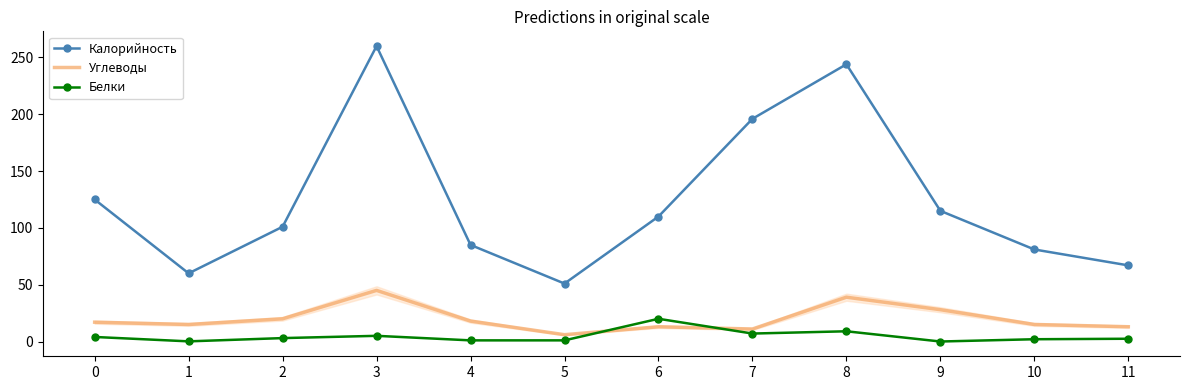

The Углеводы series shows 42.8 at 9. True or false?

False